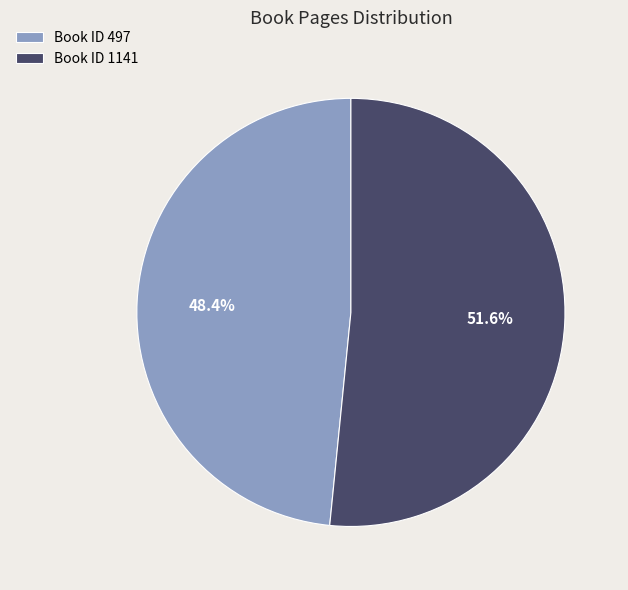

Which slice is the largest?

Book ID 1141